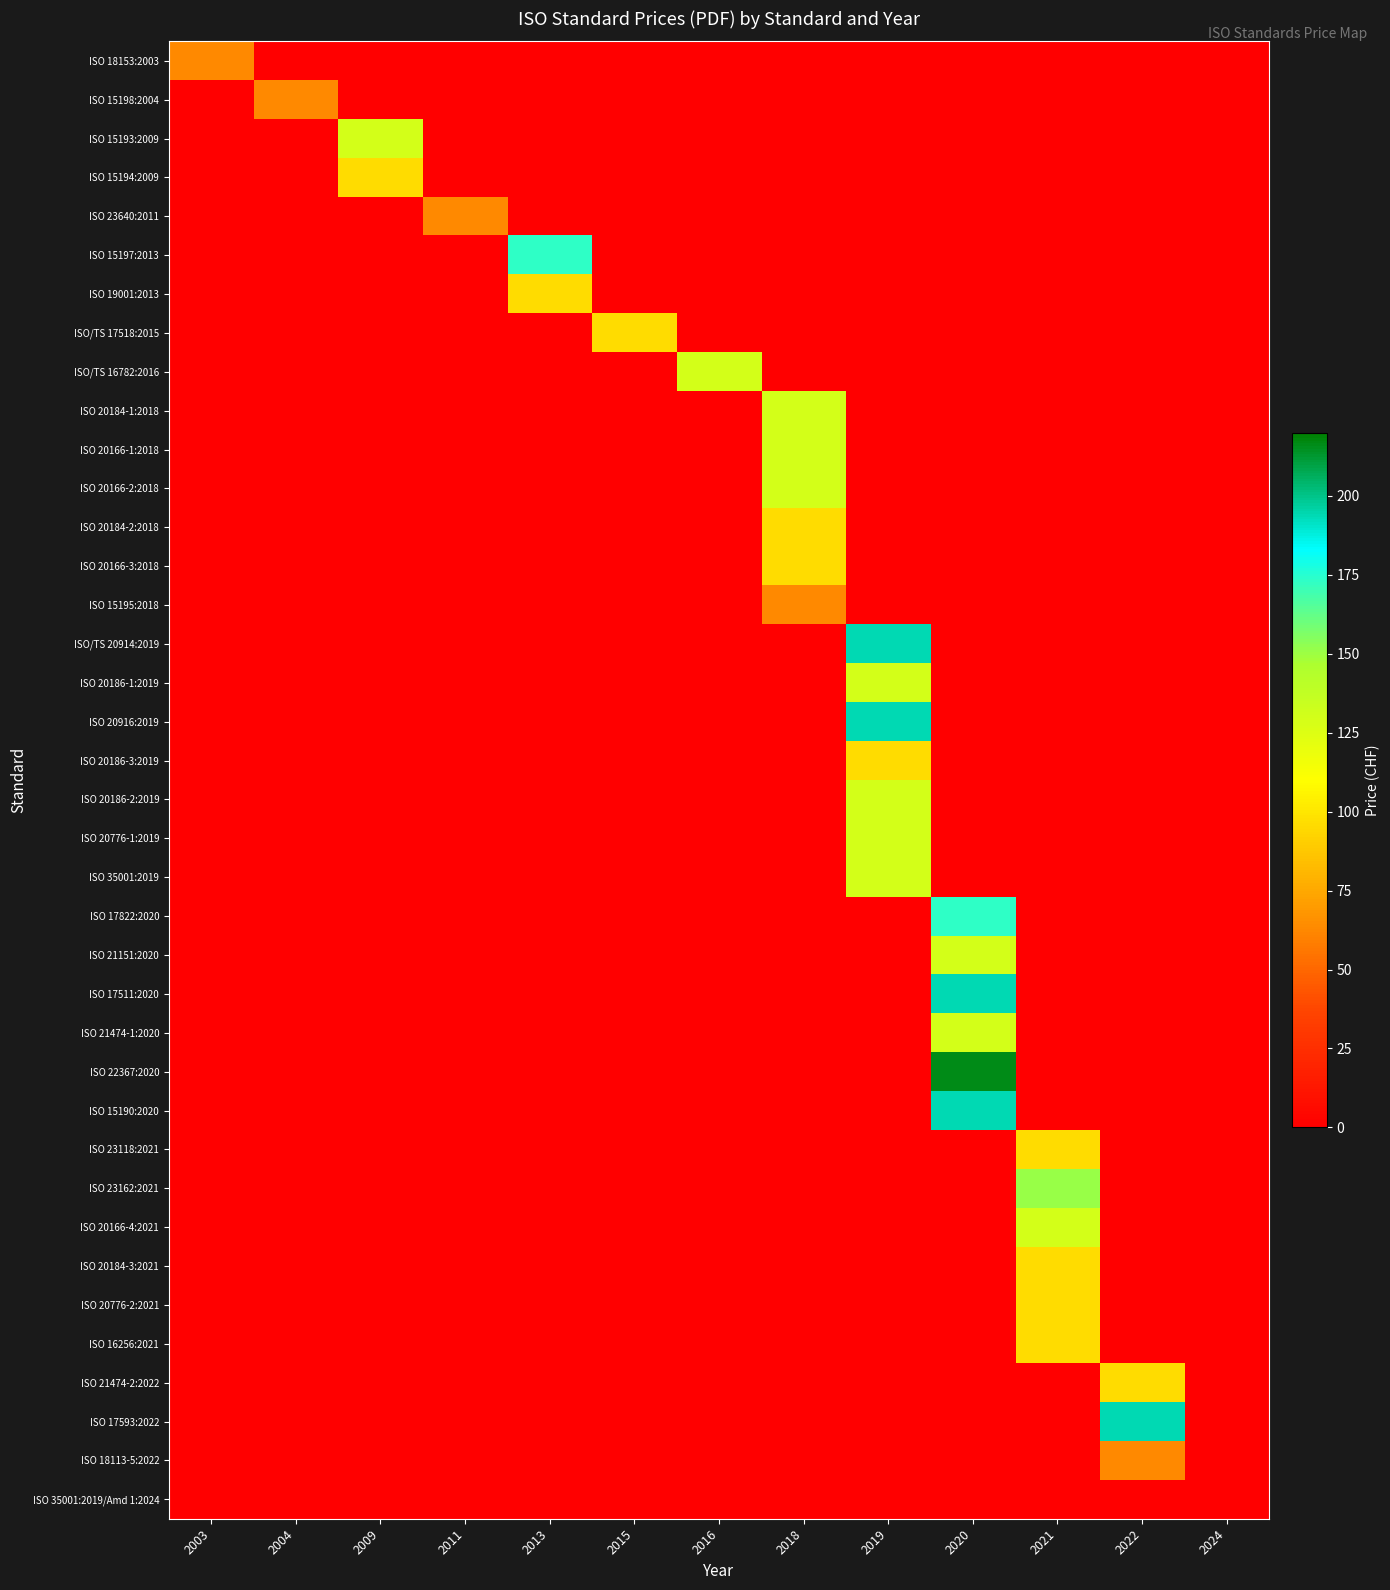

Reading left to right, transcribe all the data shown in this chart.

ISO 18153:2003: 2003=63	2004=0	2009=0	2011=0	2013=0	2015=0	2016=0	2018=0	2019=0	2020=0	2021=0	2022=0	2024=0
ISO 15198:2004: 2003=0	2004=63	2009=0	2011=0	2013=0	2015=0	2016=0	2018=0	2019=0	2020=0	2021=0	2022=0	2024=0
ISO 15193:2009: 2003=0	2004=0	2009=129	2011=0	2013=0	2015=0	2016=0	2018=0	2019=0	2020=0	2021=0	2022=0	2024=0
ISO 15194:2009: 2003=0	2004=0	2009=96	2011=0	2013=0	2015=0	2016=0	2018=0	2019=0	2020=0	2021=0	2022=0	2024=0
ISO 23640:2011: 2003=0	2004=0	2009=0	2011=63	2013=0	2015=0	2016=0	2018=0	2019=0	2020=0	2021=0	2022=0	2024=0
ISO 15197:2013: 2003=0	2004=0	2009=0	2011=0	2013=173	2015=0	2016=0	2018=0	2019=0	2020=0	2021=0	2022=0	2024=0
ISO 19001:2013: 2003=0	2004=0	2009=0	2011=0	2013=96	2015=0	2016=0	2018=0	2019=0	2020=0	2021=0	2022=0	2024=0
ISO/TS 17518:2015: 2003=0	2004=0	2009=0	2011=0	2013=0	2015=96	2016=0	2018=0	2019=0	2020=0	2021=0	2022=0	2024=0
ISO/TS 16782:2016: 2003=0	2004=0	2009=0	2011=0	2013=0	2015=0	2016=129	2018=0	2019=0	2020=0	2021=0	2022=0	2024=0
ISO 20184-1:2018: 2003=0	2004=0	2009=0	2011=0	2013=0	2015=0	2016=0	2018=129	2019=0	2020=0	2021=0	2022=0	2024=0
ISO 20166-1:2018: 2003=0	2004=0	2009=0	2011=0	2013=0	2015=0	2016=0	2018=129	2019=0	2020=0	2021=0	2022=0	2024=0
ISO 20166-2:2018: 2003=0	2004=0	2009=0	2011=0	2013=0	2015=0	2016=0	2018=129	2019=0	2020=0	2021=0	2022=0	2024=0
ISO 20184-2:2018: 2003=0	2004=0	2009=0	2011=0	2013=0	2015=0	2016=0	2018=96	2019=0	2020=0	2021=0	2022=0	2024=0
ISO 20166-3:2018: 2003=0	2004=0	2009=0	2011=0	2013=0	2015=0	2016=0	2018=96	2019=0	2020=0	2021=0	2022=0	2024=0
ISO 15195:2018: 2003=0	2004=0	2009=0	2011=0	2013=0	2015=0	2016=0	2018=63	2019=0	2020=0	2021=0	2022=0	2024=0
ISO/TS 20914:2019: 2003=0	2004=0	2009=0	2011=0	2013=0	2015=0	2016=0	2018=0	2019=194	2020=0	2021=0	2022=0	2024=0
ISO 20186-1:2019: 2003=0	2004=0	2009=0	2011=0	2013=0	2015=0	2016=0	2018=0	2019=129	2020=0	2021=0	2022=0	2024=0
ISO 20916:2019: 2003=0	2004=0	2009=0	2011=0	2013=0	2015=0	2016=0	2018=0	2019=194	2020=0	2021=0	2022=0	2024=0
ISO 20186-3:2019: 2003=0	2004=0	2009=0	2011=0	2013=0	2015=0	2016=0	2018=0	2019=96	2020=0	2021=0	2022=0	2024=0
ISO 20186-2:2019: 2003=0	2004=0	2009=0	2011=0	2013=0	2015=0	2016=0	2018=0	2019=129	2020=0	2021=0	2022=0	2024=0
ISO 20776-1:2019: 2003=0	2004=0	2009=0	2011=0	2013=0	2015=0	2016=0	2018=0	2019=129	2020=0	2021=0	2022=0	2024=0
ISO 35001:2019: 2003=0	2004=0	2009=0	2011=0	2013=0	2015=0	2016=0	2018=0	2019=129	2020=0	2021=0	2022=0	2024=0
ISO 17822:2020: 2003=0	2004=0	2009=0	2011=0	2013=0	2015=0	2016=0	2018=0	2019=0	2020=173	2021=0	2022=0	2024=0
ISO 21151:2020: 2003=0	2004=0	2009=0	2011=0	2013=0	2015=0	2016=0	2018=0	2019=0	2020=129	2021=0	2022=0	2024=0
ISO 17511:2020: 2003=0	2004=0	2009=0	2011=0	2013=0	2015=0	2016=0	2018=0	2019=0	2020=194	2021=0	2022=0	2024=0
ISO 21474-1:2020: 2003=0	2004=0	2009=0	2011=0	2013=0	2015=0	2016=0	2018=0	2019=0	2020=129	2021=0	2022=0	2024=0
ISO 22367:2020: 2003=0	2004=0	2009=0	2011=0	2013=0	2015=0	2016=0	2018=0	2019=0	2020=216	2021=0	2022=0	2024=0
ISO 15190:2020: 2003=0	2004=0	2009=0	2011=0	2013=0	2015=0	2016=0	2018=0	2019=0	2020=194	2021=0	2022=0	2024=0
ISO 23118:2021: 2003=0	2004=0	2009=0	2011=0	2013=0	2015=0	2016=0	2018=0	2019=0	2020=0	2021=96	2022=0	2024=0
ISO 23162:2021: 2003=0	2004=0	2009=0	2011=0	2013=0	2015=0	2016=0	2018=0	2019=0	2020=0	2021=151	2022=0	2024=0
ISO 20166-4:2021: 2003=0	2004=0	2009=0	2011=0	2013=0	2015=0	2016=0	2018=0	2019=0	2020=0	2021=129	2022=0	2024=0
ISO 20184-3:2021: 2003=0	2004=0	2009=0	2011=0	2013=0	2015=0	2016=0	2018=0	2019=0	2020=0	2021=96	2022=0	2024=0
ISO 20776-2:2021: 2003=0	2004=0	2009=0	2011=0	2013=0	2015=0	2016=0	2018=0	2019=0	2020=0	2021=96	2022=0	2024=0
ISO 16256:2021: 2003=0	2004=0	2009=0	2011=0	2013=0	2015=0	2016=0	2018=0	2019=0	2020=0	2021=96	2022=0	2024=0
ISO 21474-2:2022: 2003=0	2004=0	2009=0	2011=0	2013=0	2015=0	2016=0	2018=0	2019=0	2020=0	2021=0	2022=96	2024=0
ISO 17593:2022: 2003=0	2004=0	2009=0	2011=0	2013=0	2015=0	2016=0	2018=0	2019=0	2020=0	2021=0	2022=194	2024=0
ISO 18113-5:2022: 2003=0	2004=0	2009=0	2011=0	2013=0	2015=0	2016=0	2018=0	2019=0	2020=0	2021=0	2022=63	2024=0
ISO 35001:2019/Amd 1:2024: 2003=0	2004=0	2009=0	2011=0	2013=0	2015=0	2016=0	2018=0	2019=0	2020=0	2021=0	2022=0	2024=0